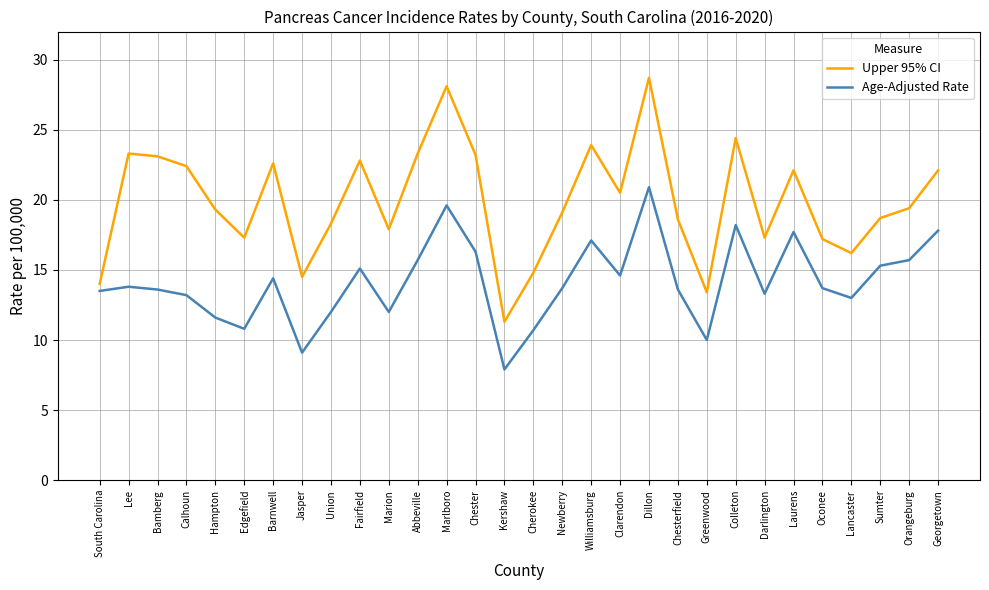

Rank the series at South Carolina from lowest to highest value.

Age-Adjusted Rate, Upper 95% CI